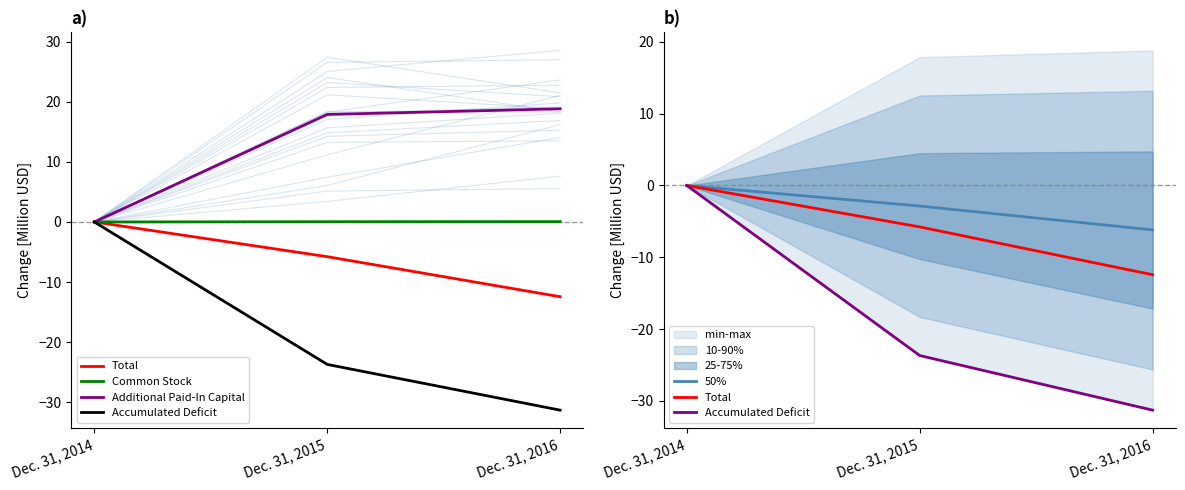

Between Dec. 31, 2014 and Dec. 31, 2016, which is larger?

Dec. 31, 2014